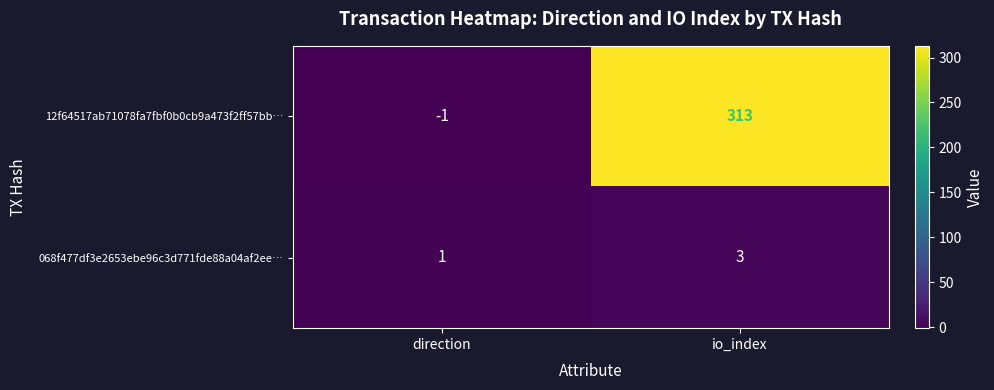

Reading left to right, list all the values displayed in this chart.

12f64517ab71078fa7fbf0b0cb9a473f2ff57bb…: -1	313
068f477df3e2653ebe96c3d771fde88a04af2ee…: 1	3